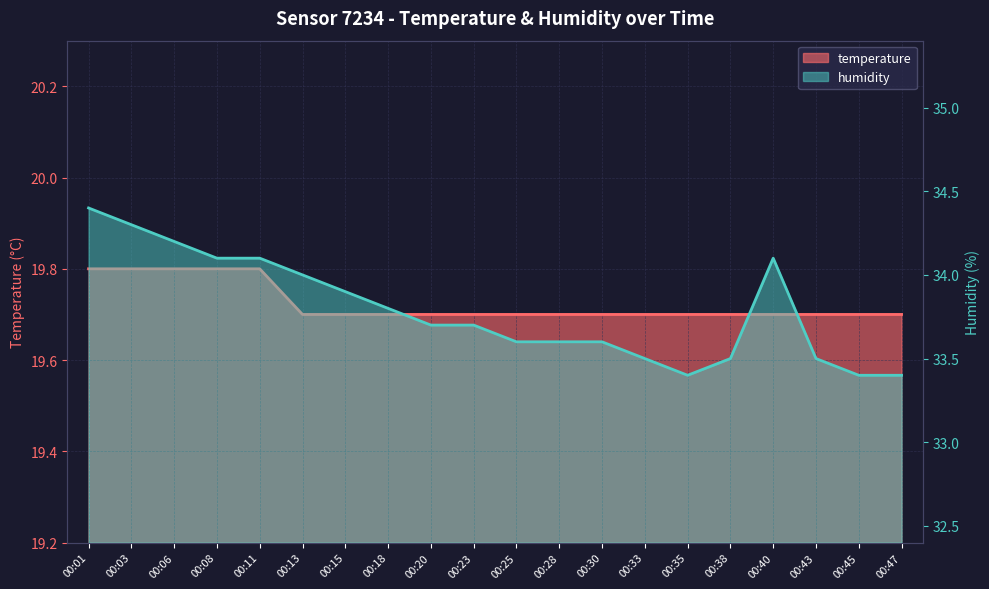

Which series has the largest range (max minus min)?

humidity